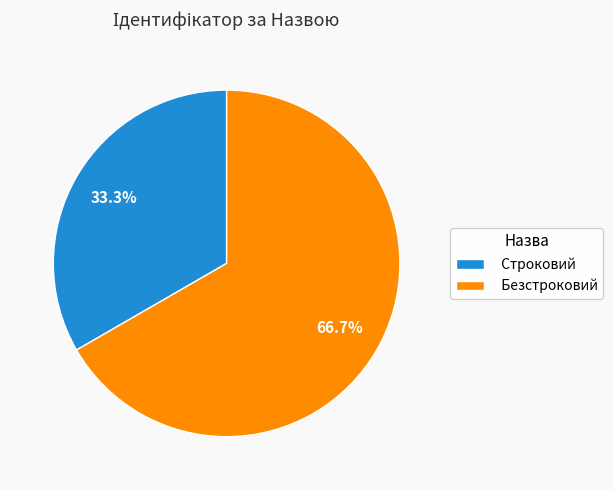

Is the sum of Строковий and Безстроковий greater than half?

Yes